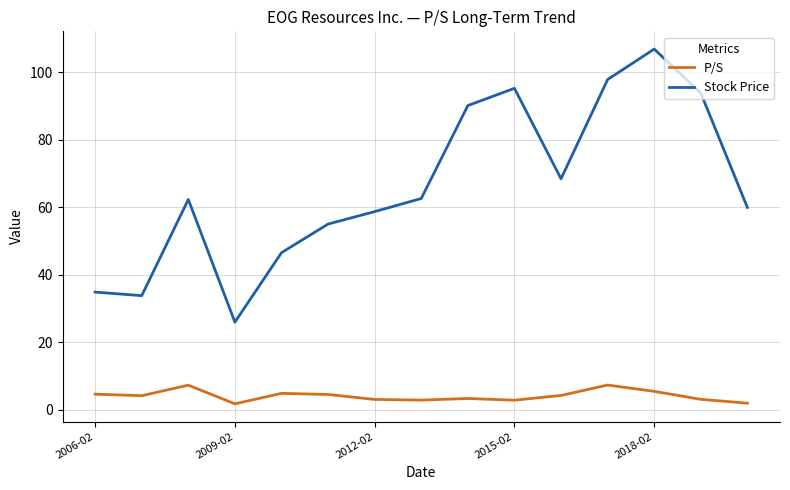

Which series has the largest range (max minus min)?

Stock Price